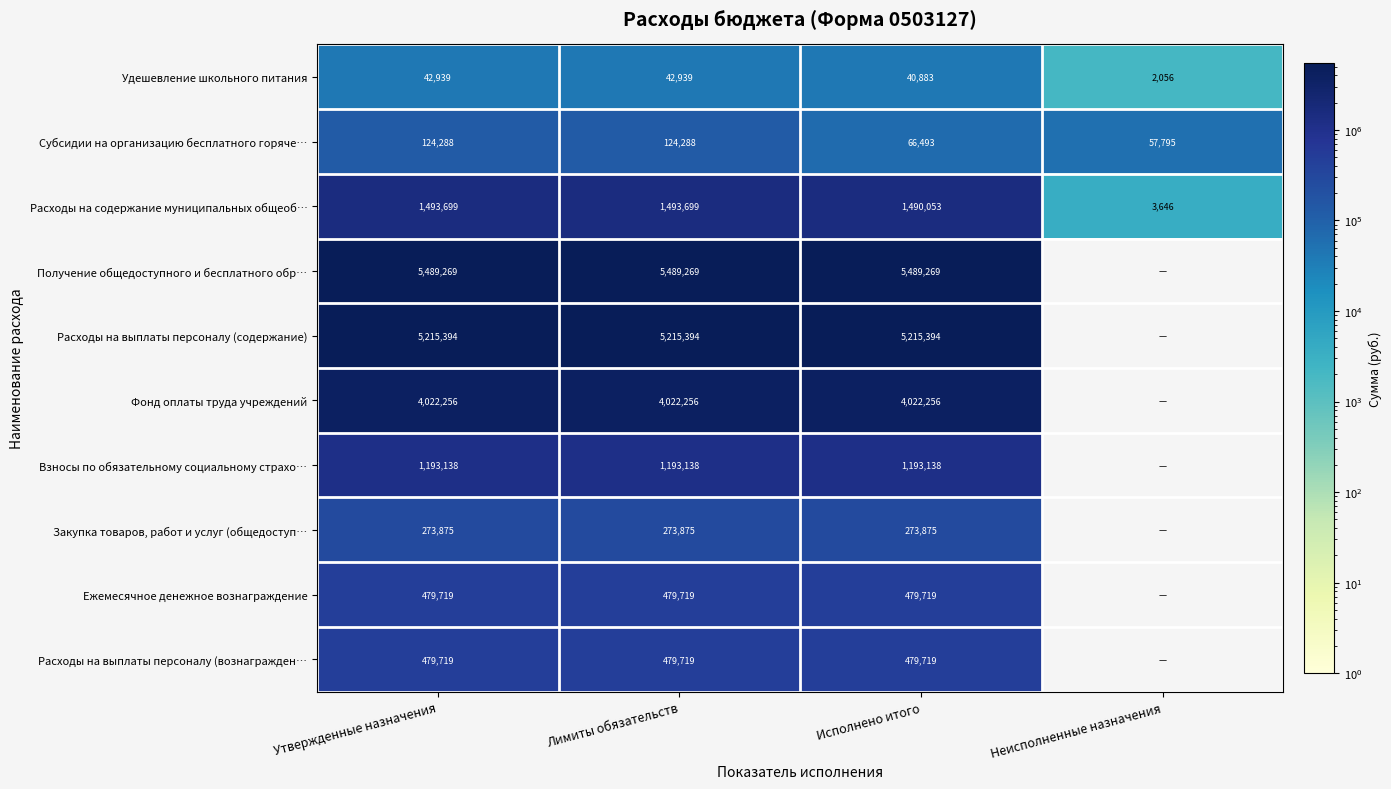

What is the greatest value displayed?

5489269.0